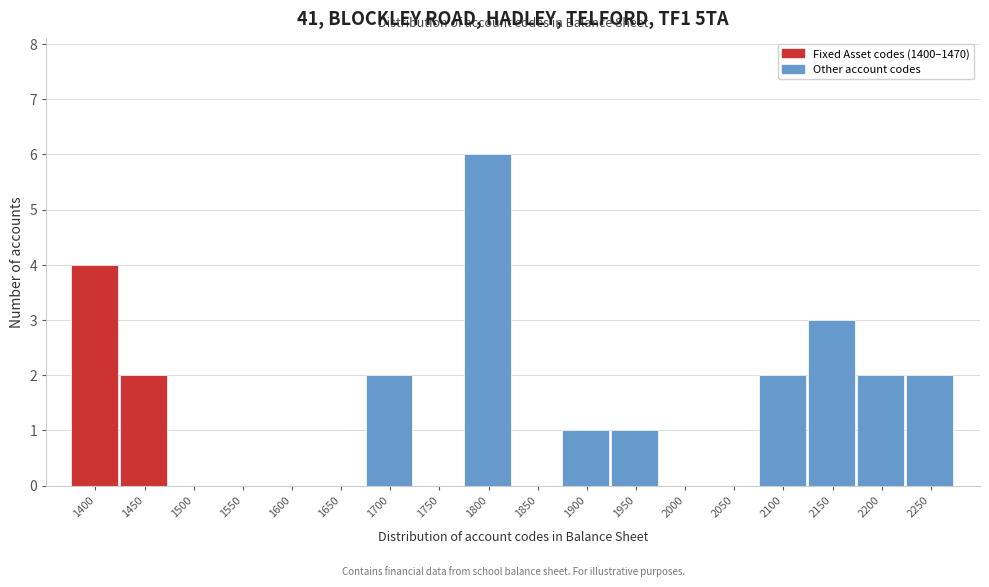

Reading left to right, list all the values displayed in this chart.

1400=4	1450=2	1500=0	1550=0	1600=0	1650=0	1700=2	1750=0	1800=6	1850=0	1900=1	1950=1	2000=0	2050=0	2100=2	2150=3	2200=2	2250=2